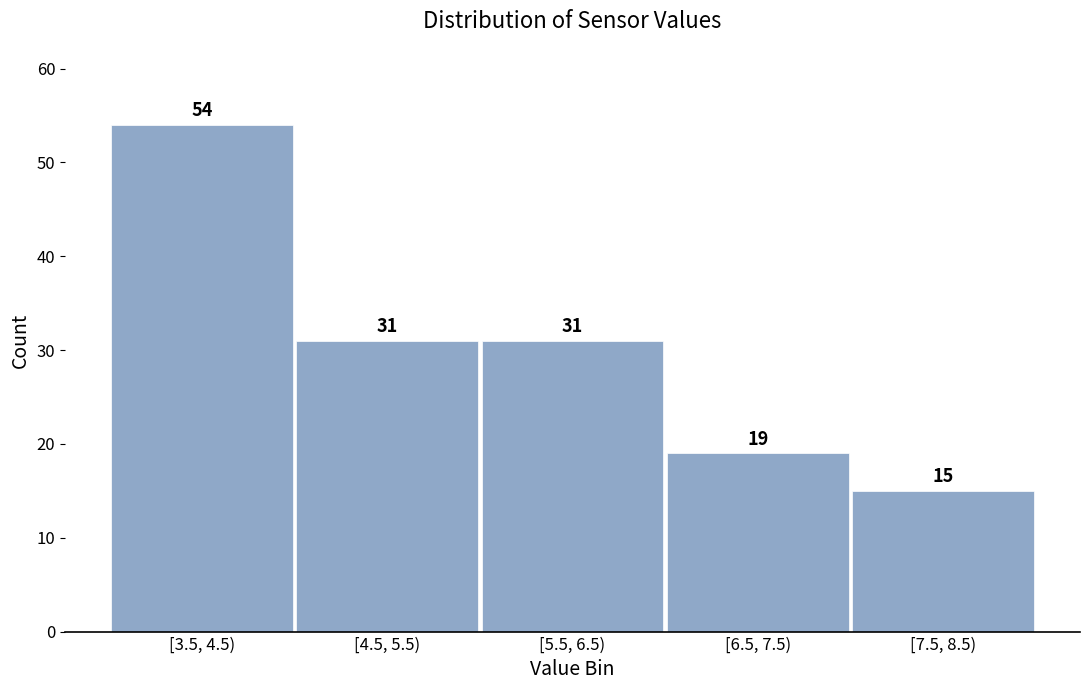

Reading left to right, what are all the values shown in this chart?

[3.5, 4.5)=54	[4.5, 5.5)=31	[5.5, 6.5)=31	[6.5, 7.5)=19	[7.5, 8.5)=15